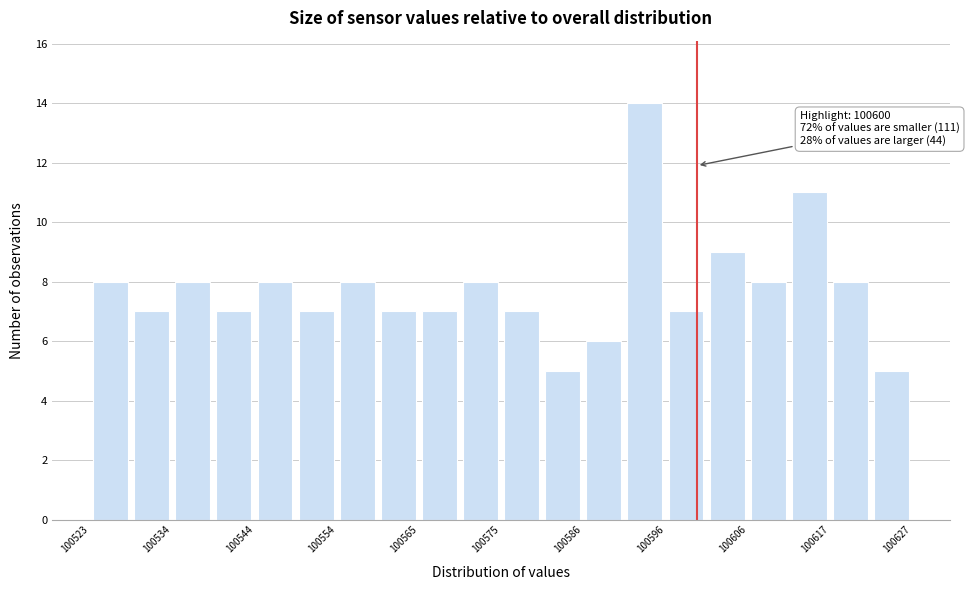

Read against the x-axis, roughly where is the centre of the tallest bar?

100594